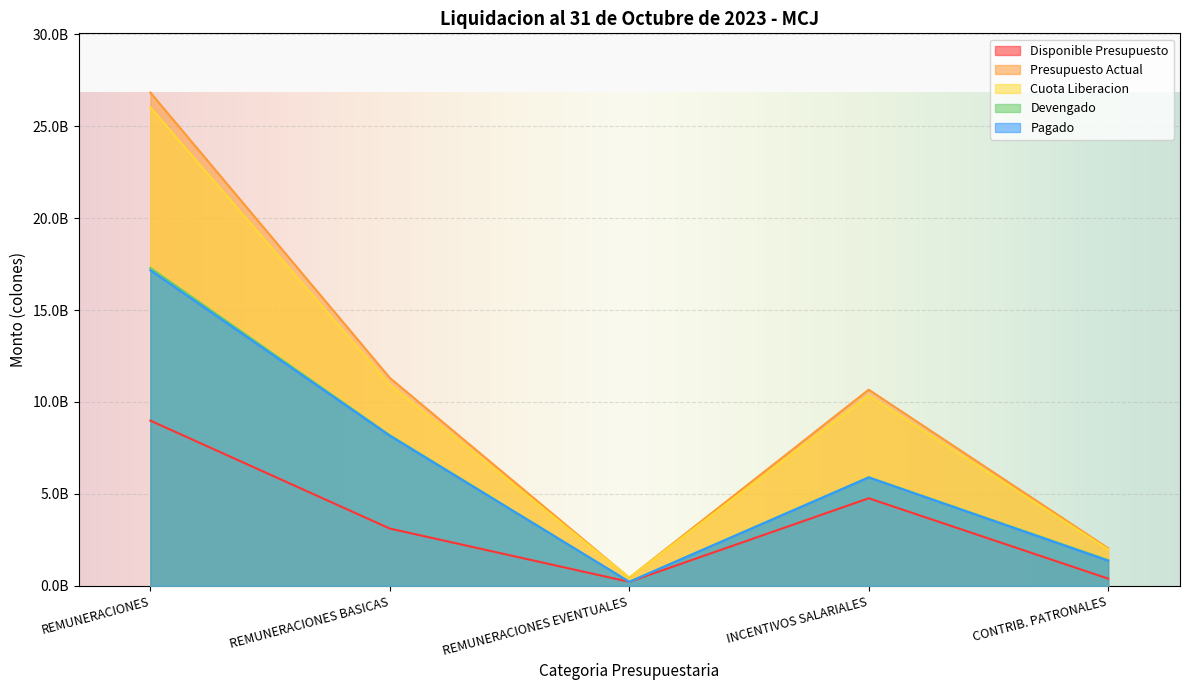

What is the label of the 2nd point from the left?

REMUNERACIONES BASICAS